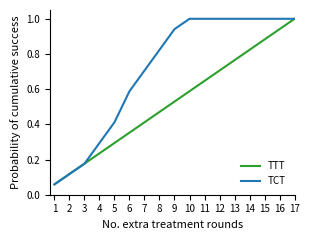

Where is TCT nearest to the value 0?

1